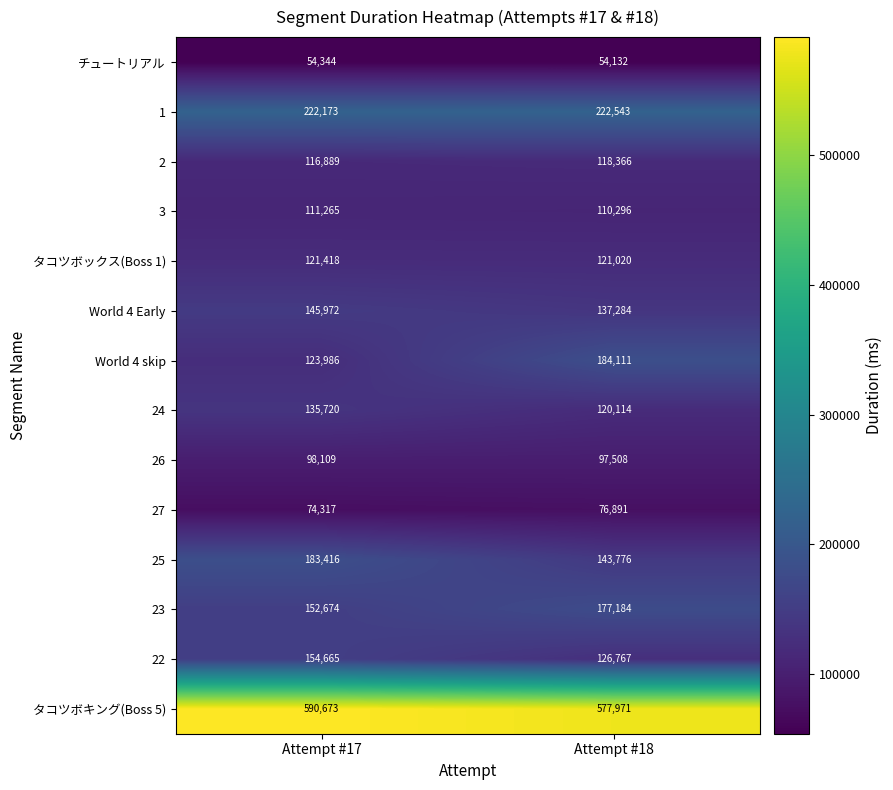

List the labels in order of World 4 skip value, smallest first.

Attempt #17, Attempt #18